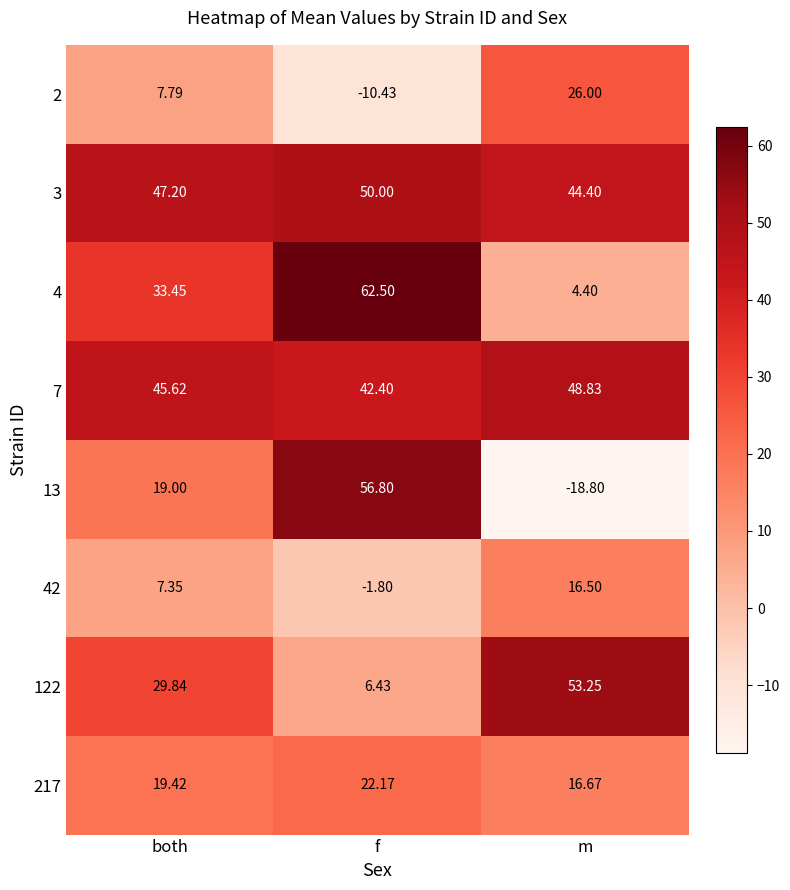

Rank the categories by 217 value from lowest to highest.

m, both, f